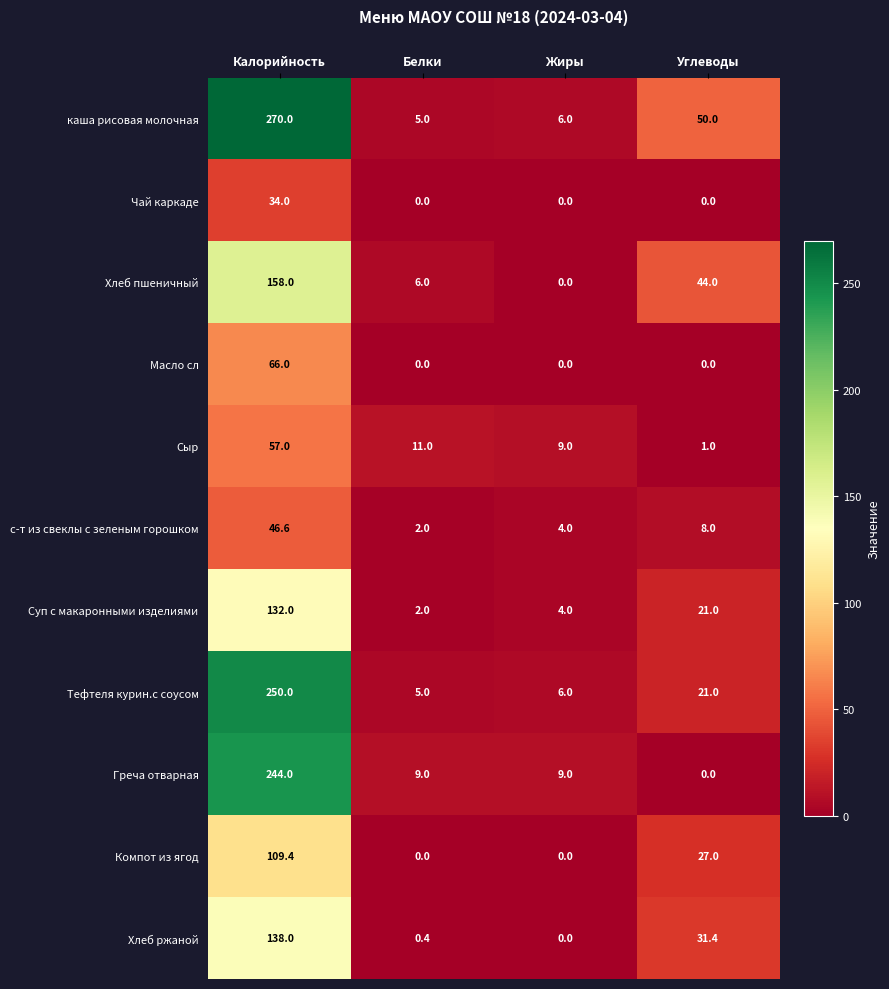

Read the Суп с макаронными изделиями value at Белки.

2.0